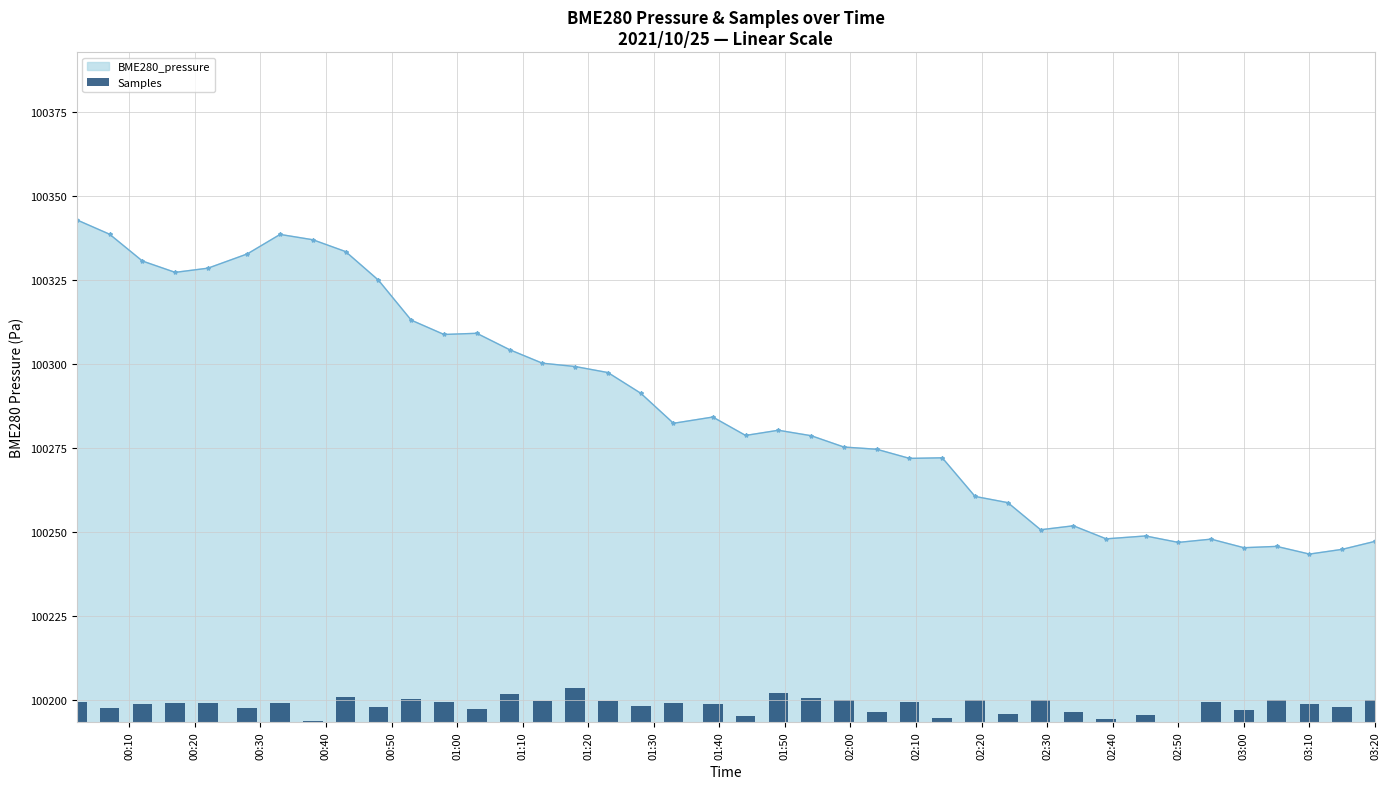

What is the lowest value of the BME280_pressure series?

100243.4